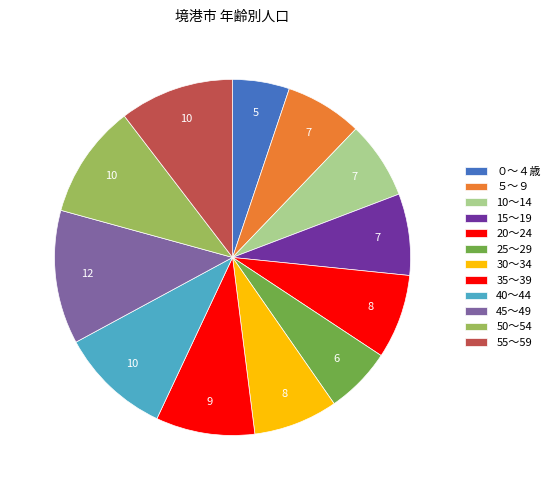

To the nearest percent, what portion does 25～29 represent?

6%